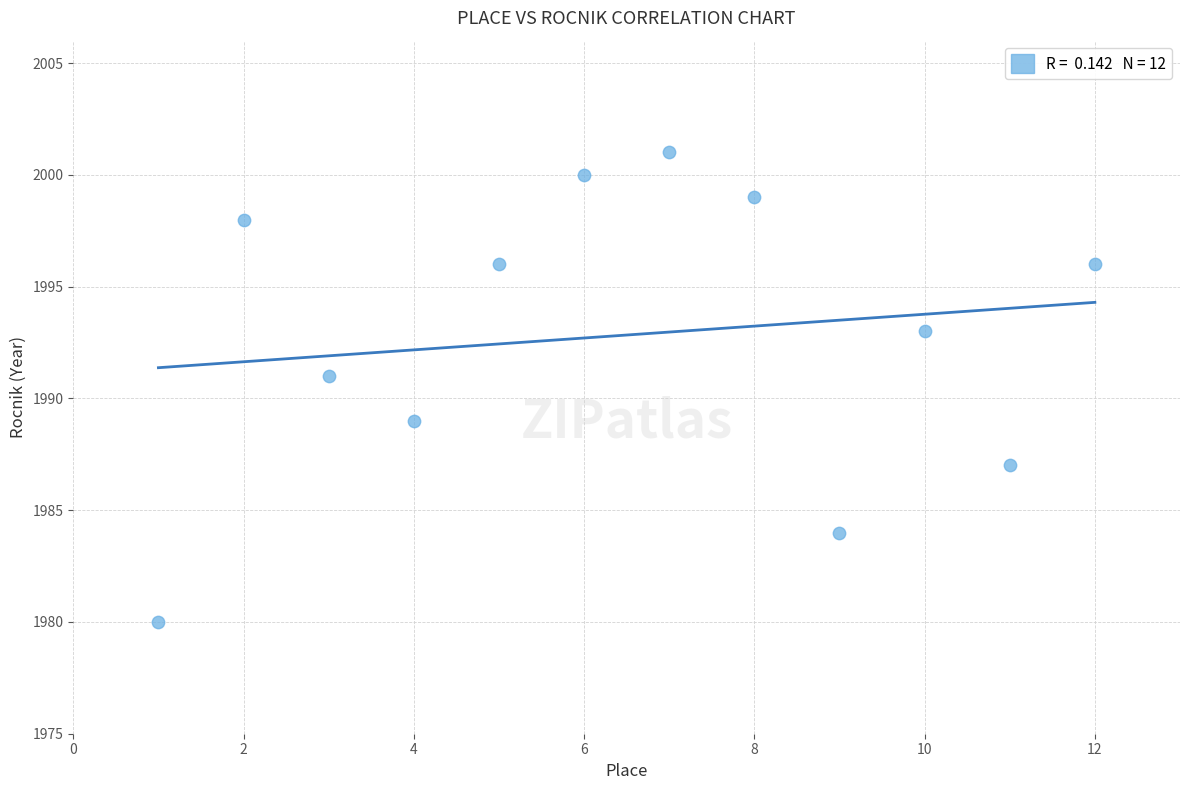

What is the average Y value?

1993